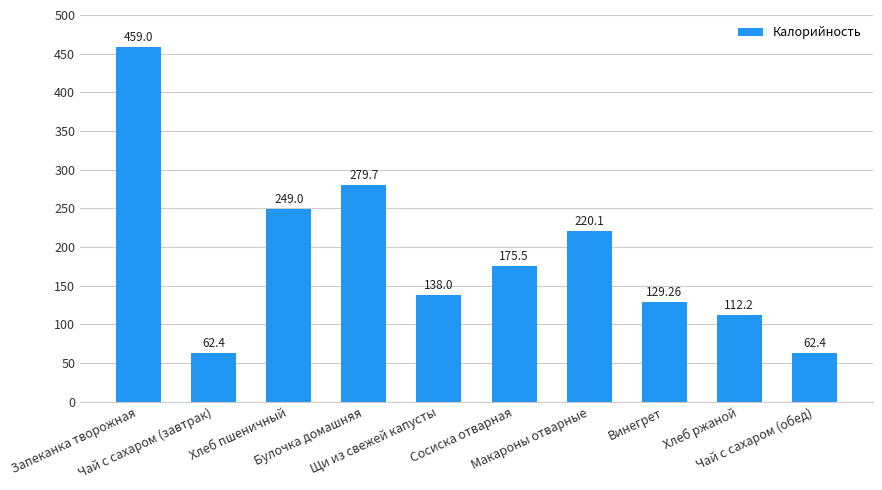

How many data points are less than 175?

5